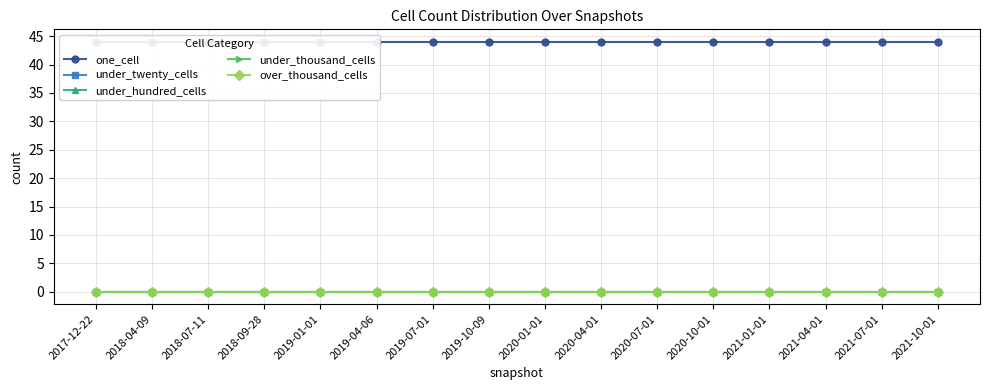

Rank the series by their maximum value, from lowest to highest.

under_twenty_cells, under_hundred_cells, under_thousand_cells, over_thousand_cells, one_cell